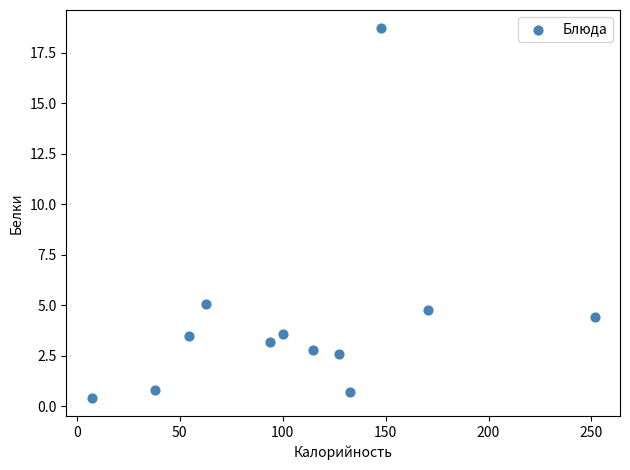

What Y value in the scatter plot is closest to 9?

5.1